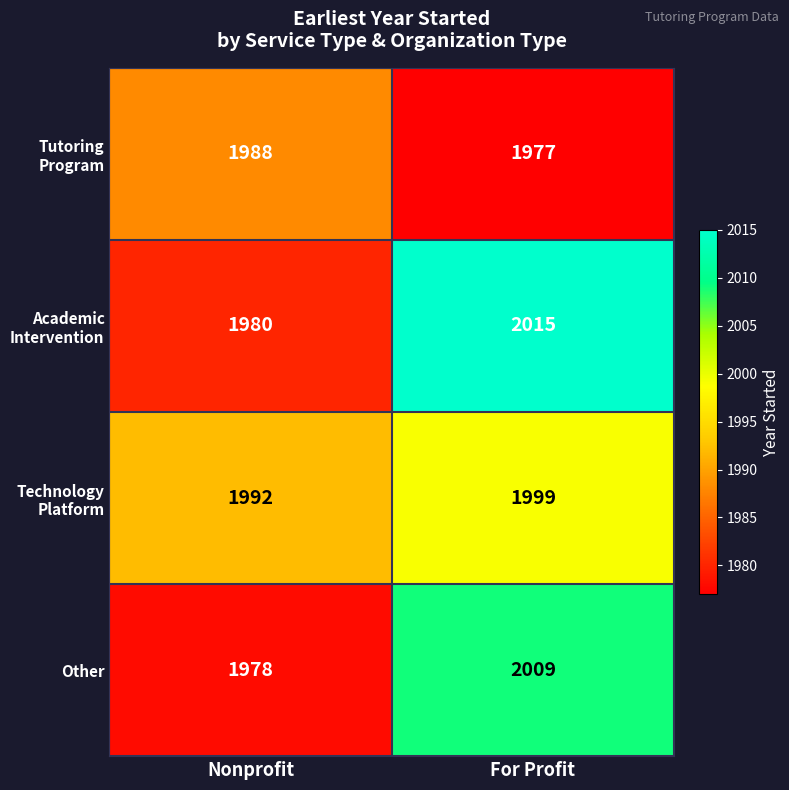

What is the difference between the maximum and minimum values in the Other series?

31